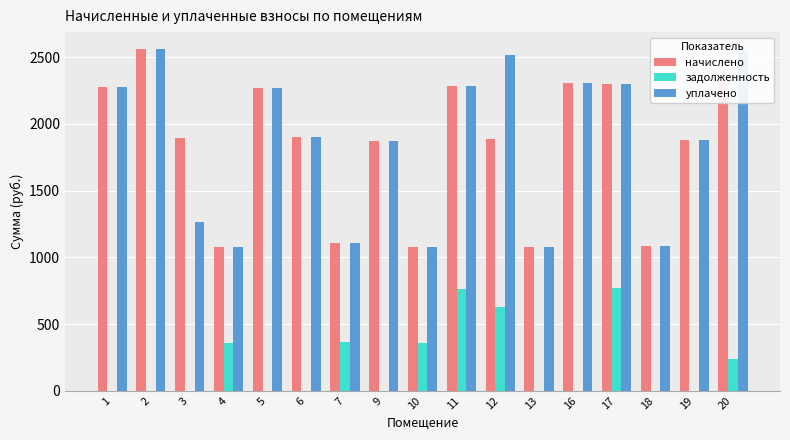

What is the highest value of the задолженность series?

766.9